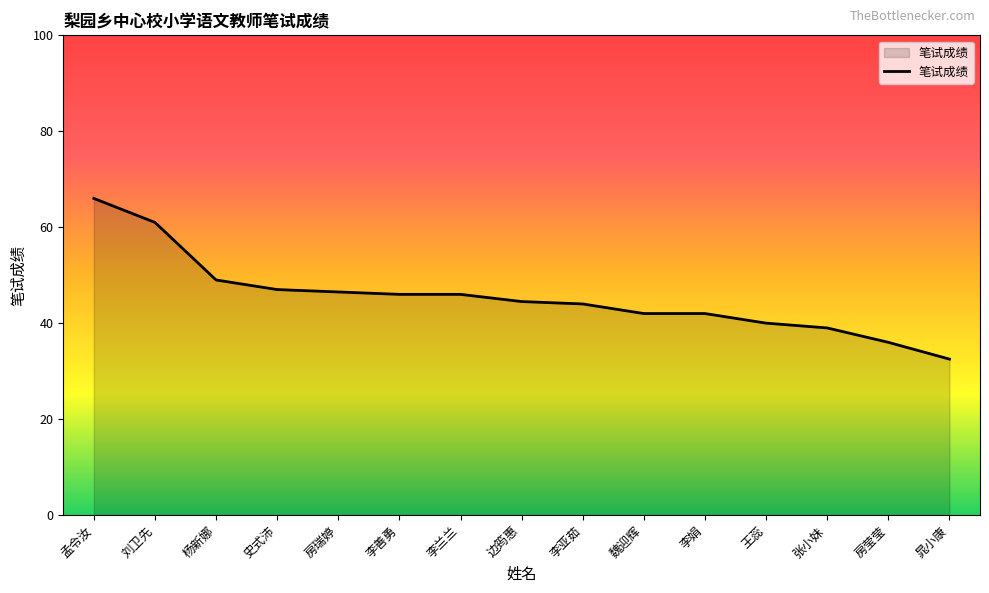

What is the ratio of the value at 王蕊 to the value at 张小妹?

1.0